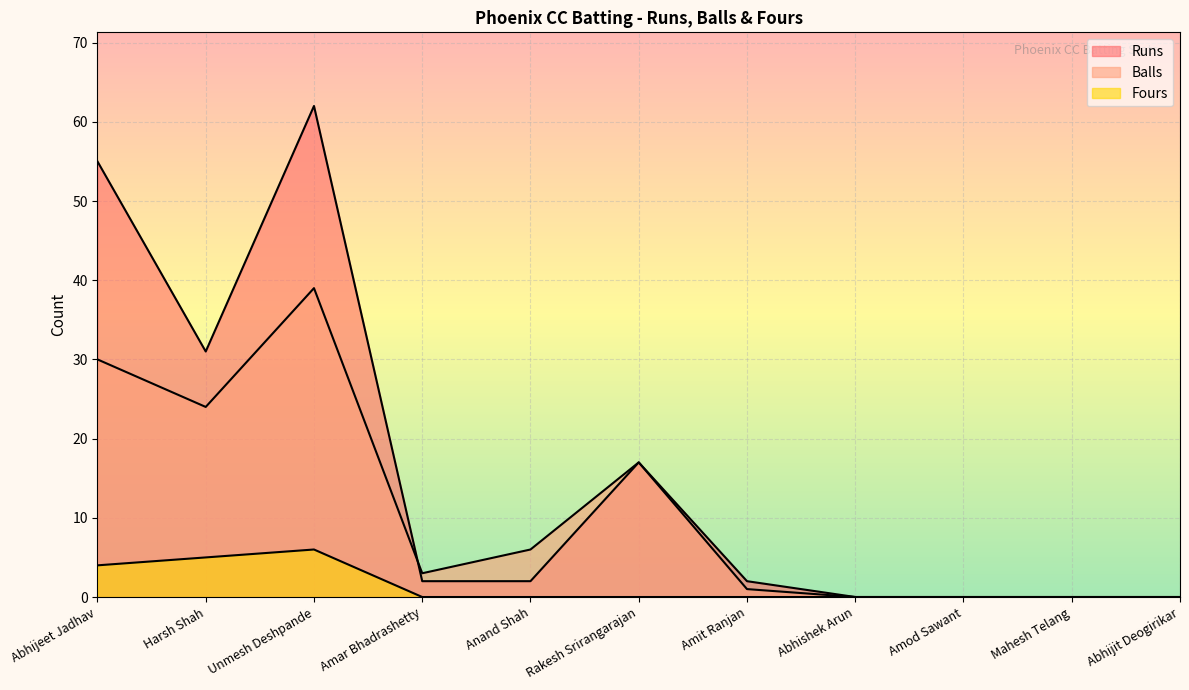

What is the average value of the Runs series?

16